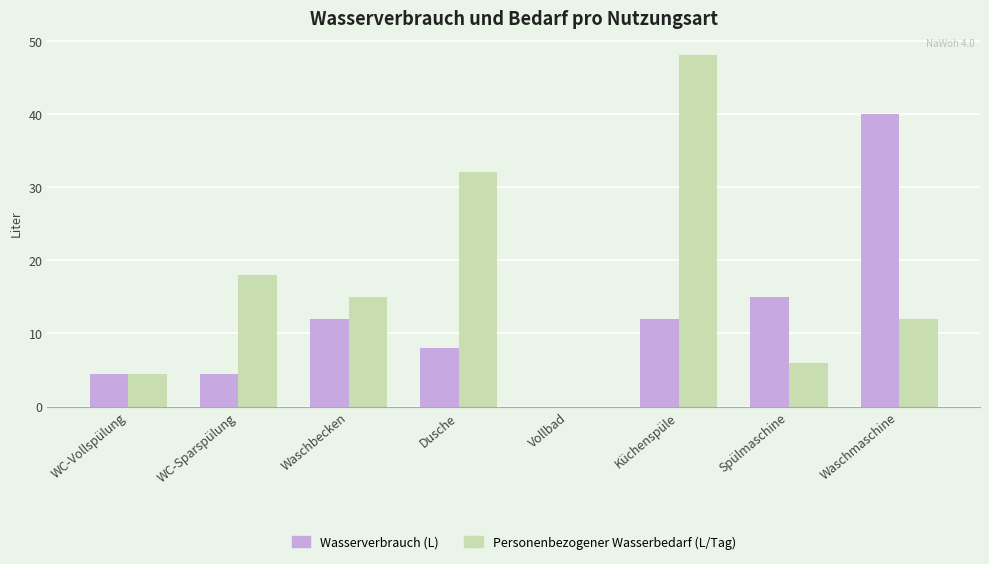

How many categories are shown in the chart?

8